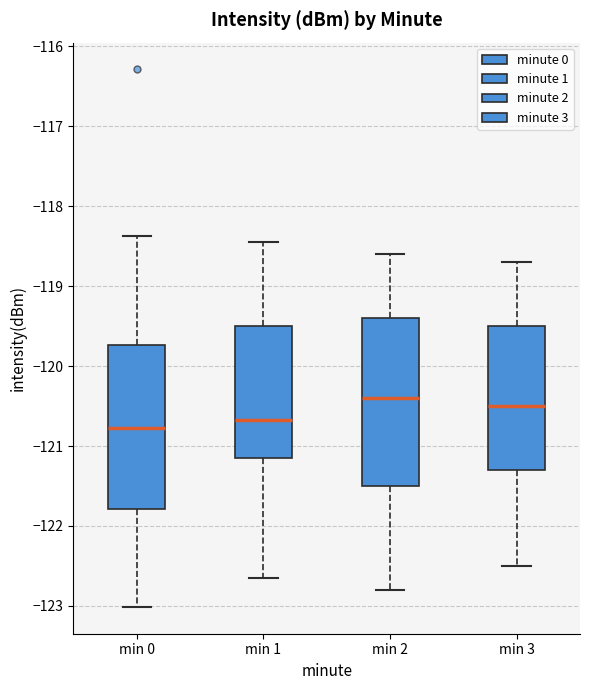

Reading left to right, transcribe this box plot: for each box, give where its median line is, the range the box spans, and where its two whiskers end, as read against the y-axis. The values are not printed on the chart, so give them approximately, as read against the axis.

min 0: median -120.8, box -121.8 to -119.7, whiskers -123.0 to -118.4
min 1: median -120.7, box -121.1 to -119.5, whiskers -122.6 to -118.5
min 2: median -120.4, box -121.5 to -119.4, whiskers -122.8 to -118.6
min 3: median -120.5, box -121.3 to -119.5, whiskers -122.5 to -118.7